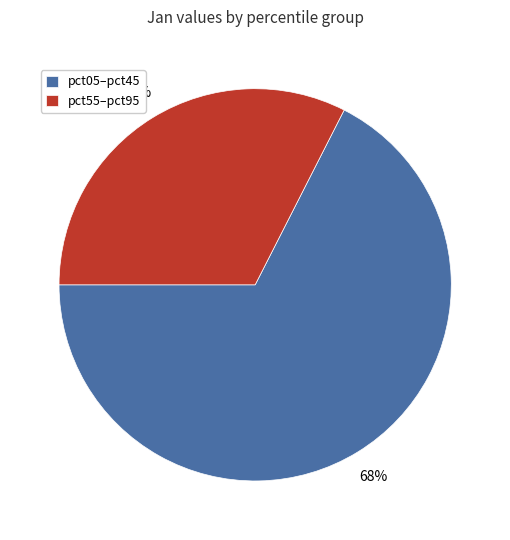

Combined, do pct55–pct95 and pct05–pct45 account for over 50%?

Yes